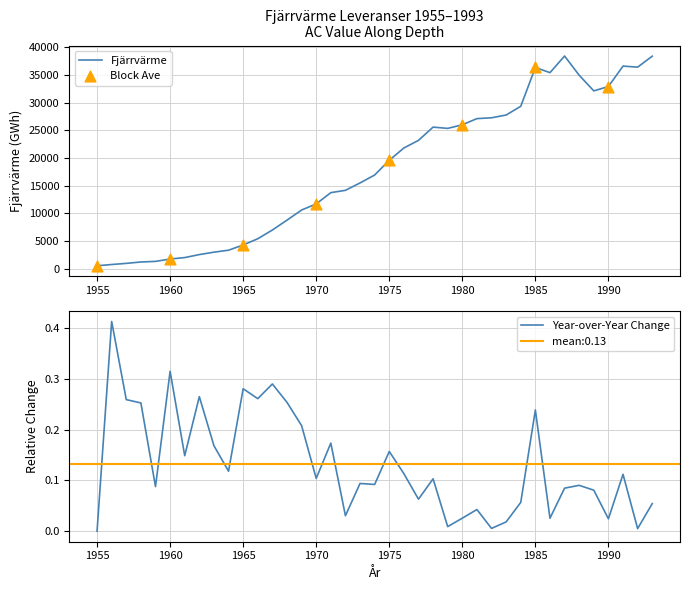

What is the change in value from 1965 to 1990?

+28603.3